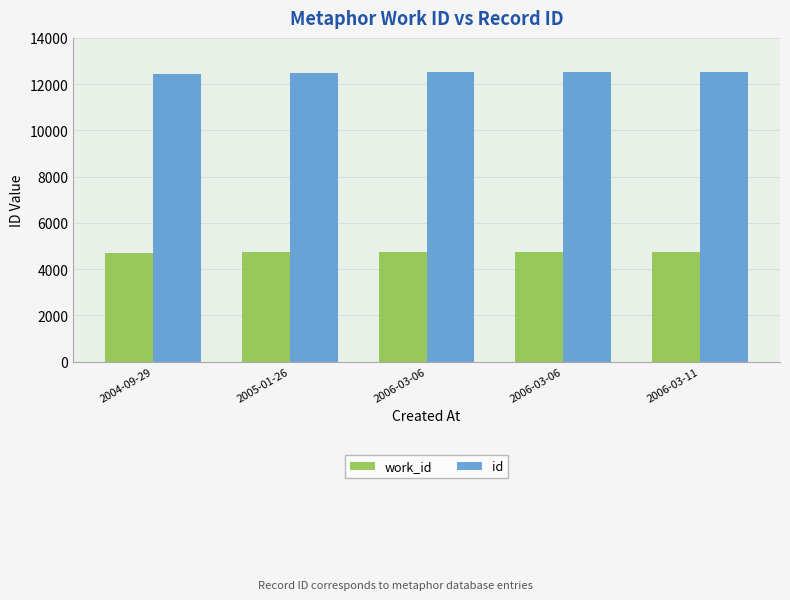

Between 2004-09-29 and 2005-01-26, which series saw the biggest shift?

id